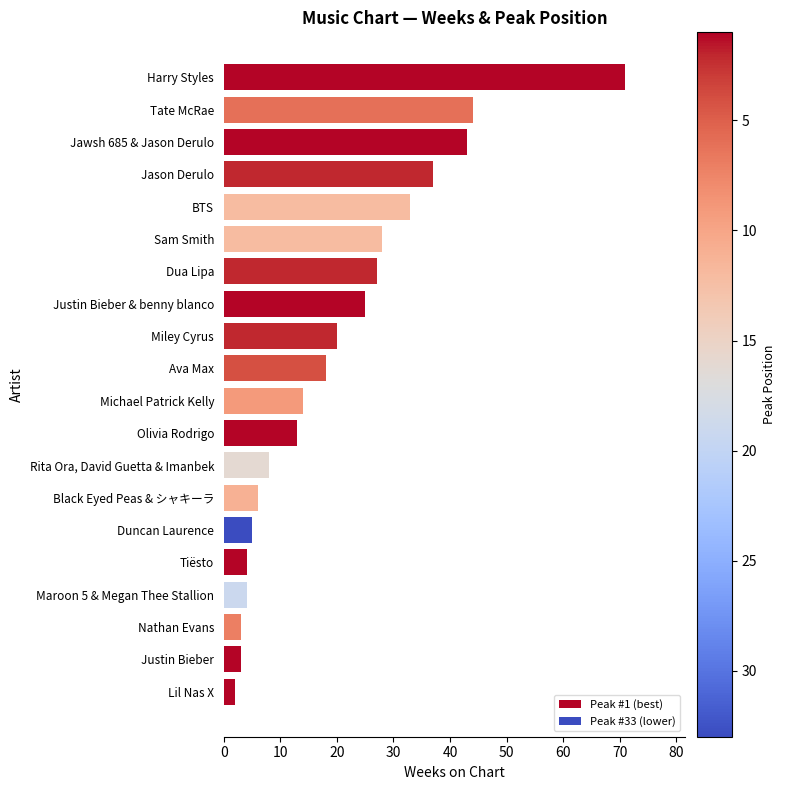

At which label is the value closest to 36?

Jason Derulo